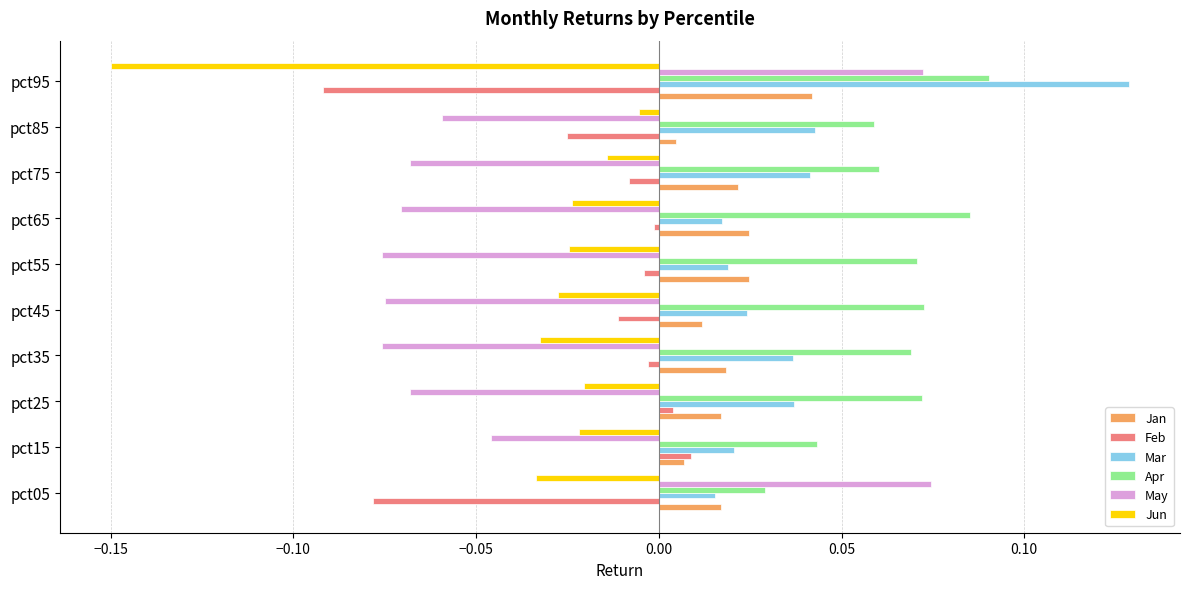

What is the sum of all May values?

-0.4